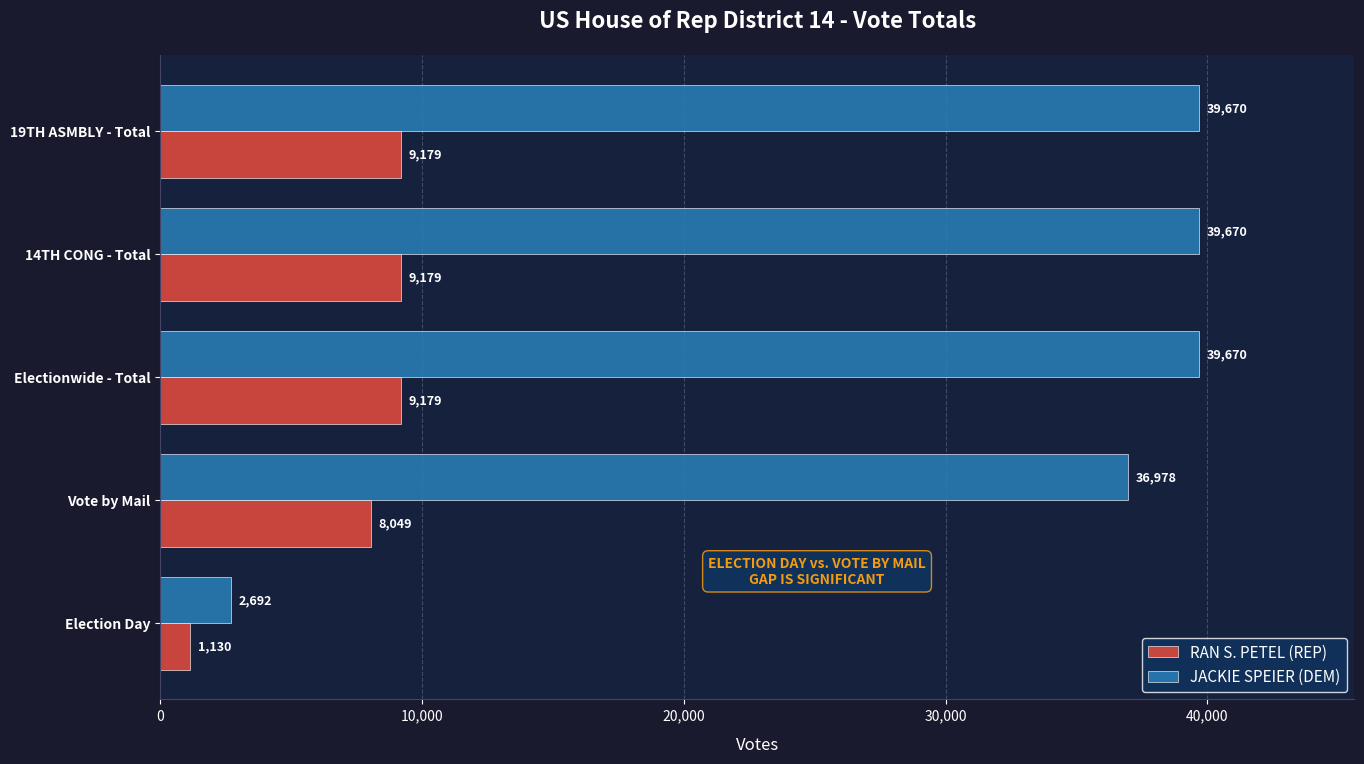

At how many categories does at least one series exceed 18805?

4